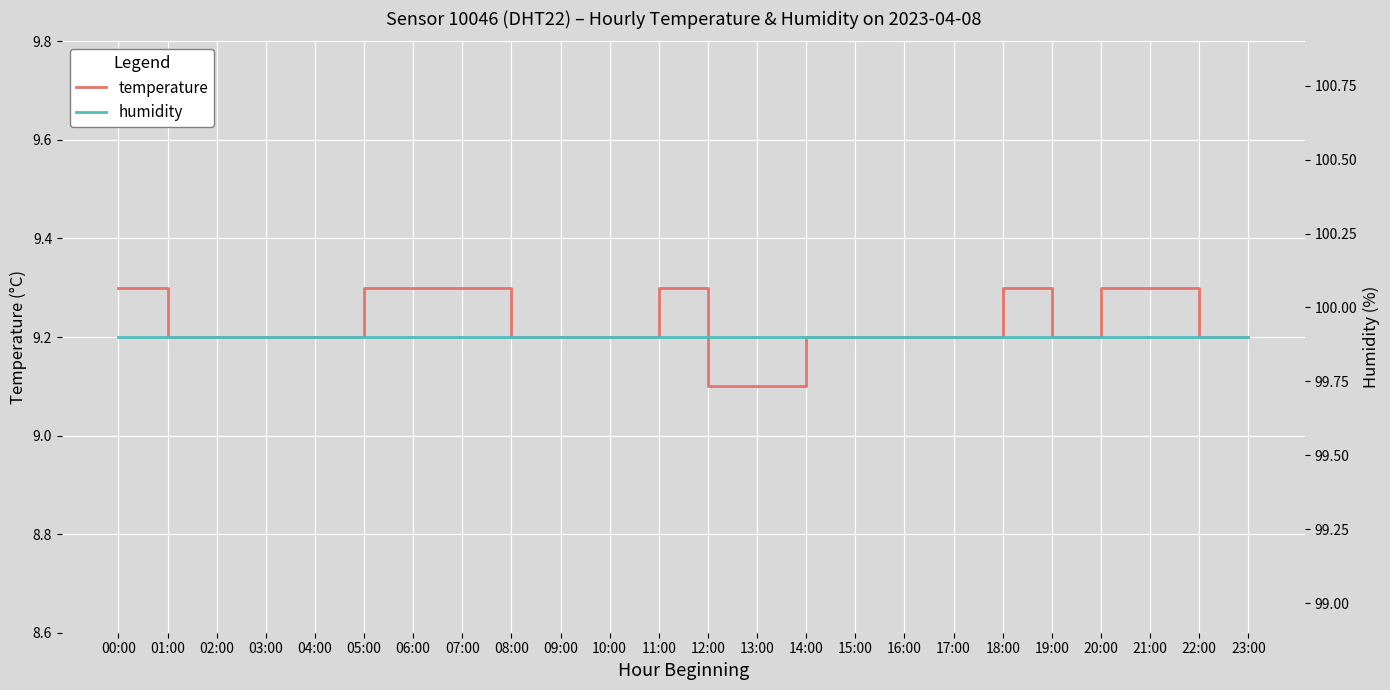

What is the label of the 5th point from the left?

04:00